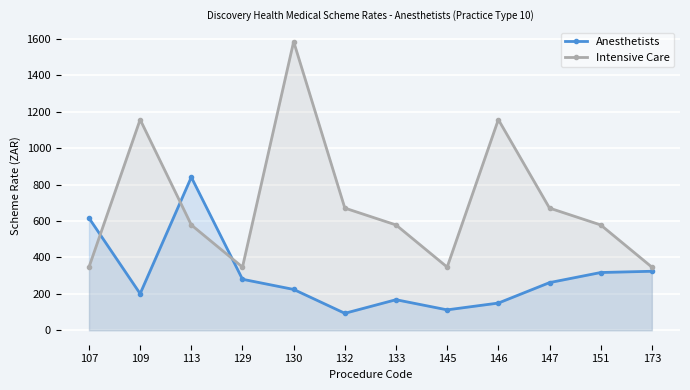

Reading right to left, what are all the values shown in this chart?

Anesthetists: 323.9	317.0	261.6	149.4	112.1	167.8	93.2	224.2	280.0	840.2	200.8	616.1
Intensive Care: 346.7	578.1	670.6	1156.3	346.7	578.1	670.6	1584.2	346.7	578.1	1156.3	346.7